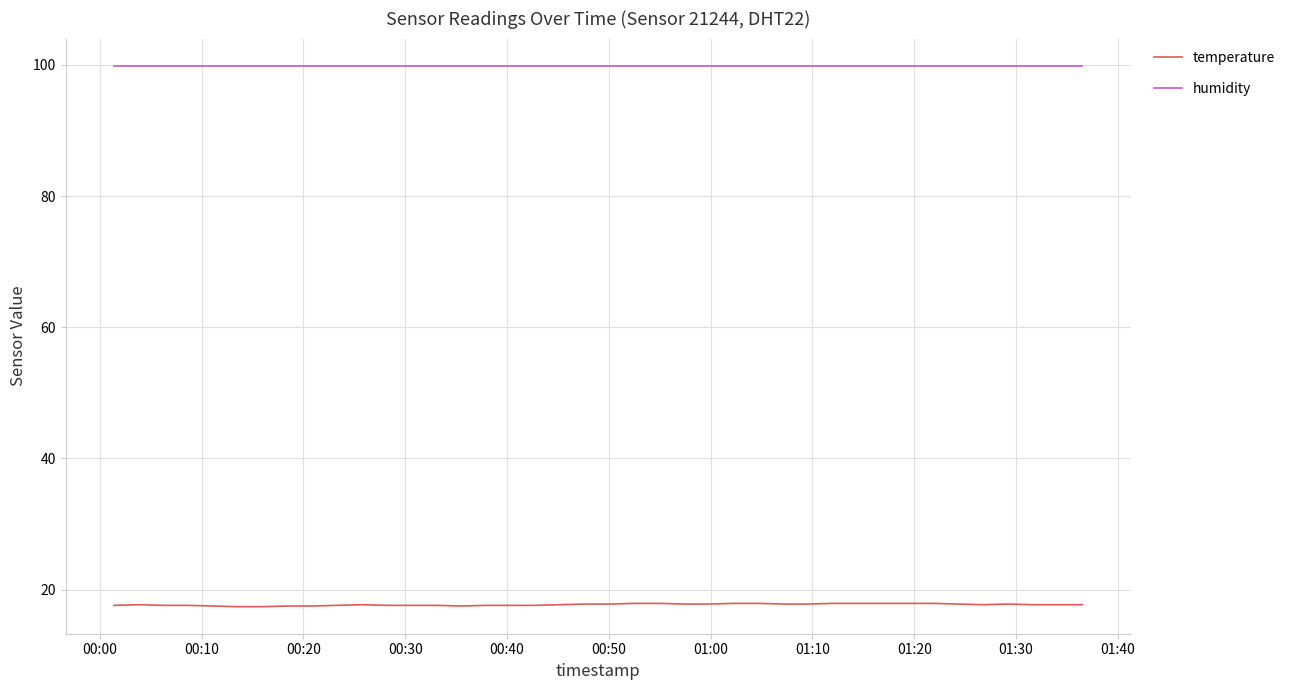

True or false: humidity and temperature intersect in this chart.

False